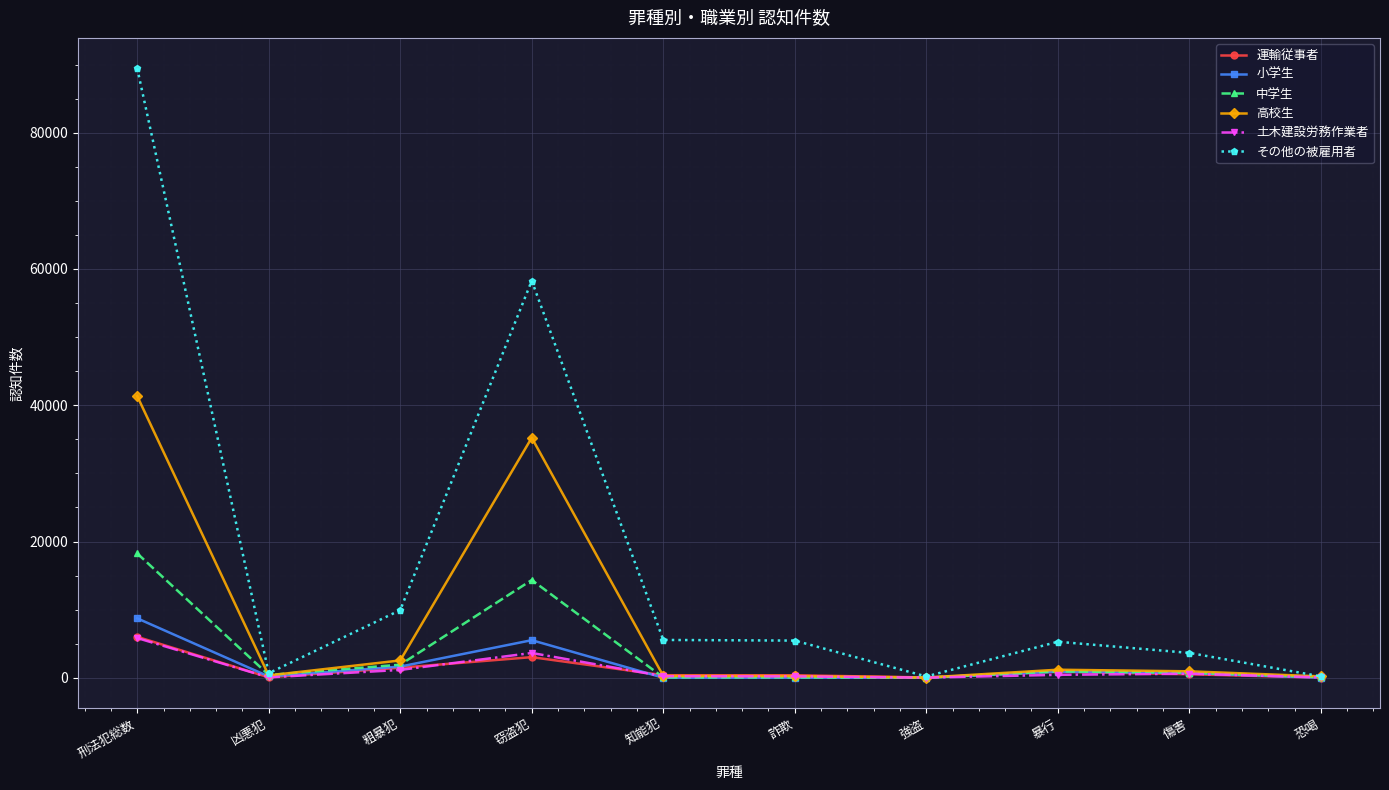

At which label does 運輸従事者 first exceed 518?

刑法犯総数